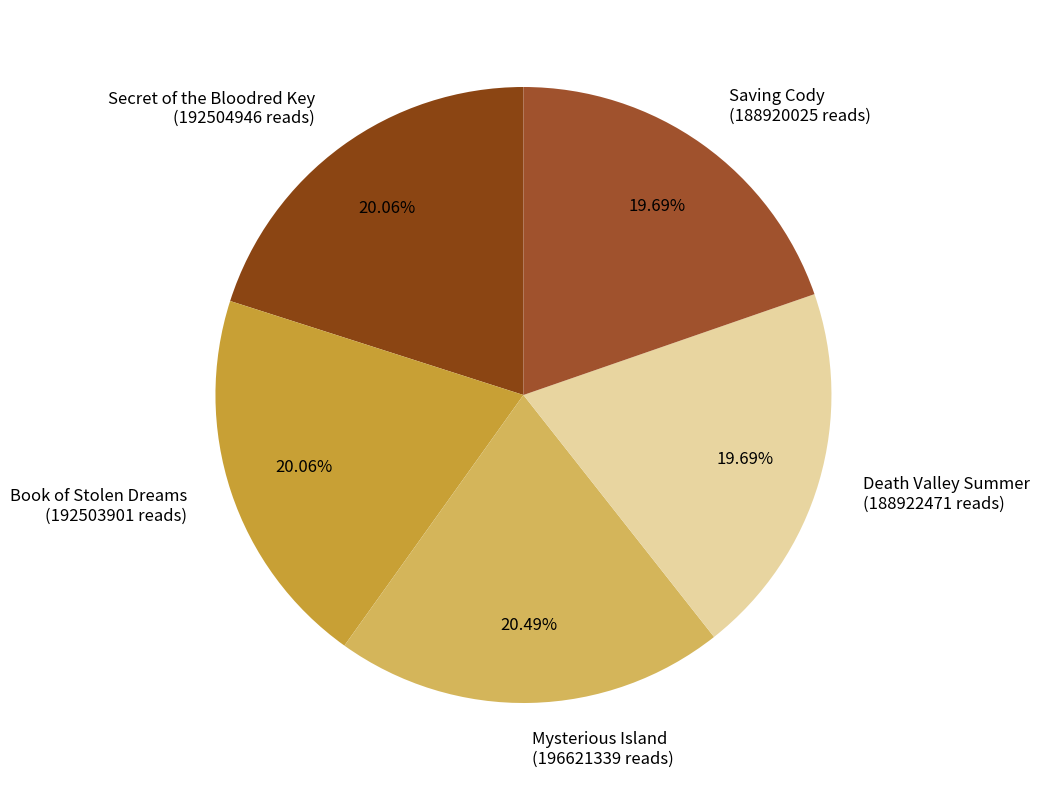

What is the ratio of the value at Death Valley Summer (188922471 reads) to the value at Mysterious Island (196621339 reads)?

1.0